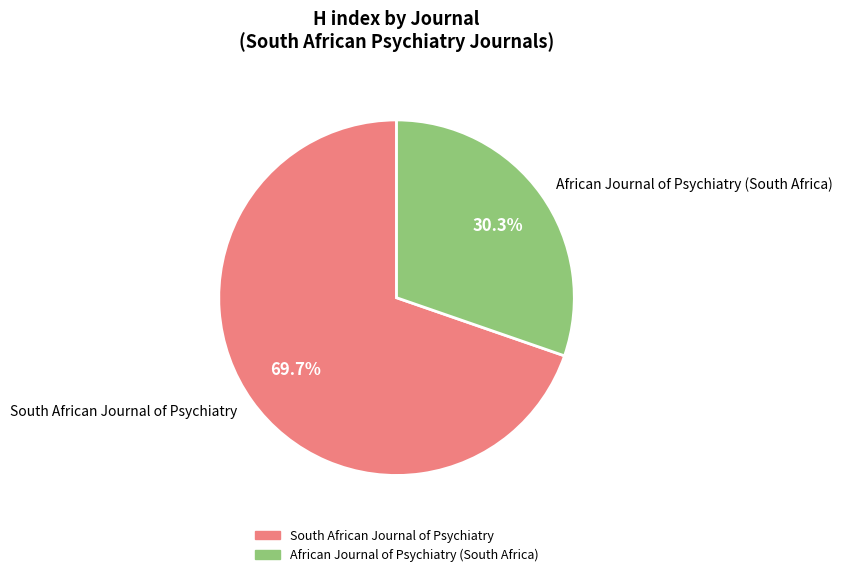

The South African Journal of Psychiatry slice represents 70% of the pie. True or false?

True